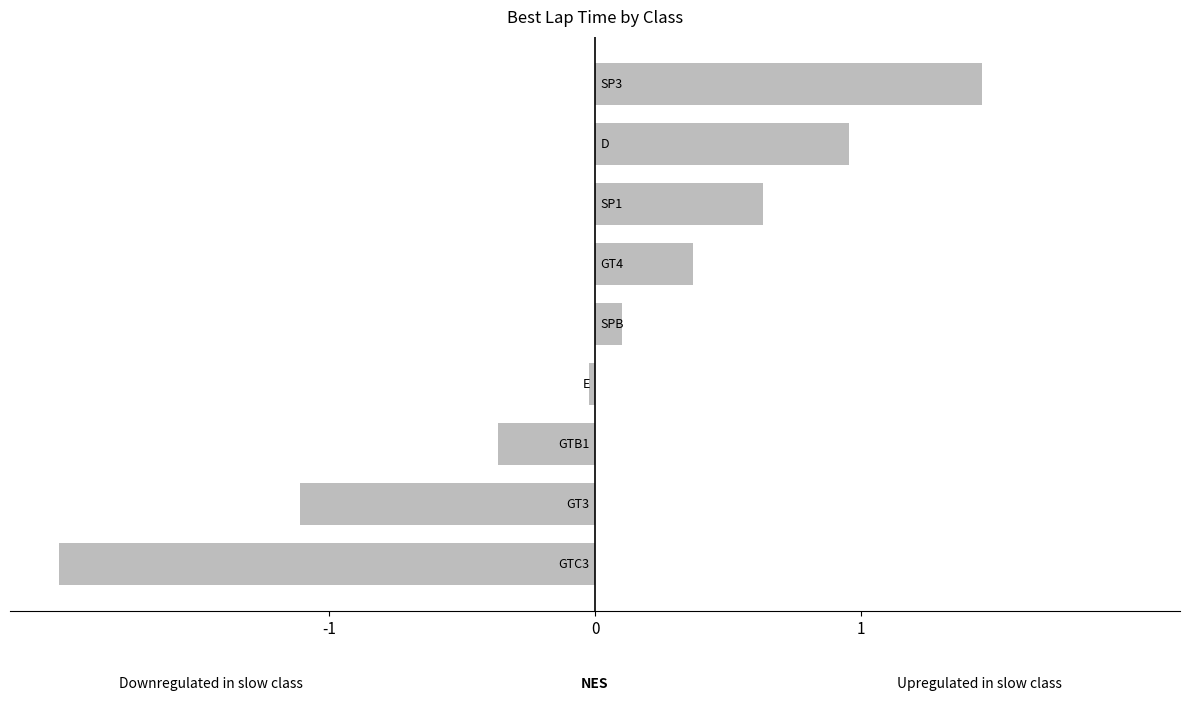

What is the smallest value displayed?

-2.0